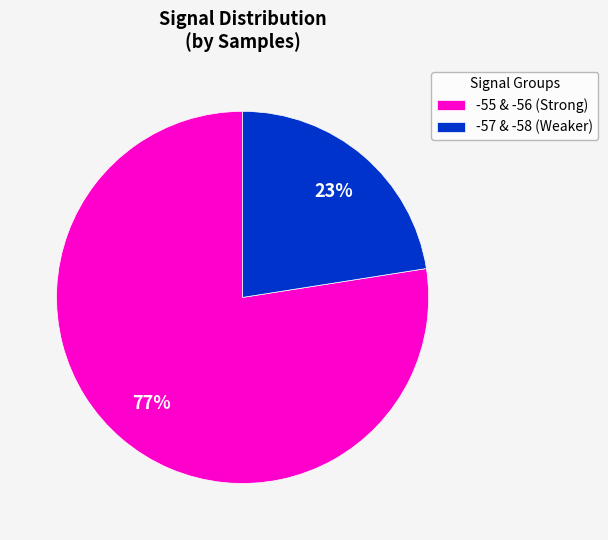

Which category has the biggest portion of the pie?

-55 & -56 (Strong)